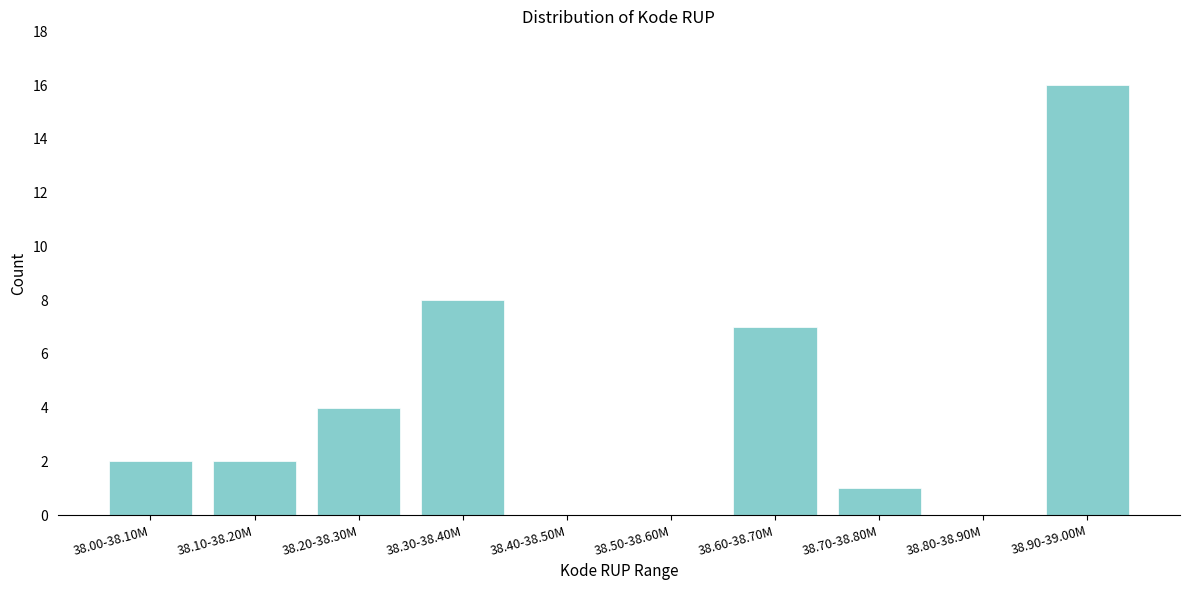

Reading left to right, list all the values displayed in this chart.

38.00-38.10M=2	38.10-38.20M=2	38.20-38.30M=4	38.30-38.40M=8	38.40-38.50M=0	38.50-38.60M=0	38.60-38.70M=7	38.70-38.80M=1	38.80-38.90M=0	38.90-39.00M=16